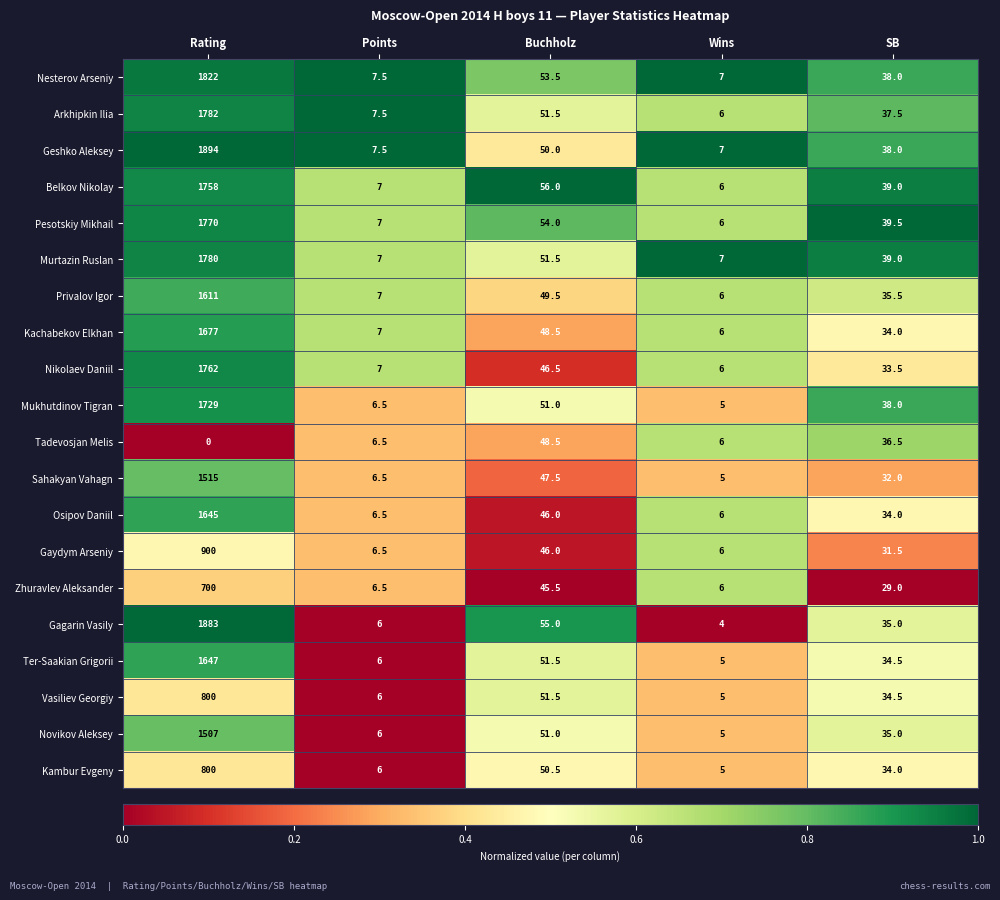

Is it true that Novikov Aleksey equals 8.0 at Wins?

False